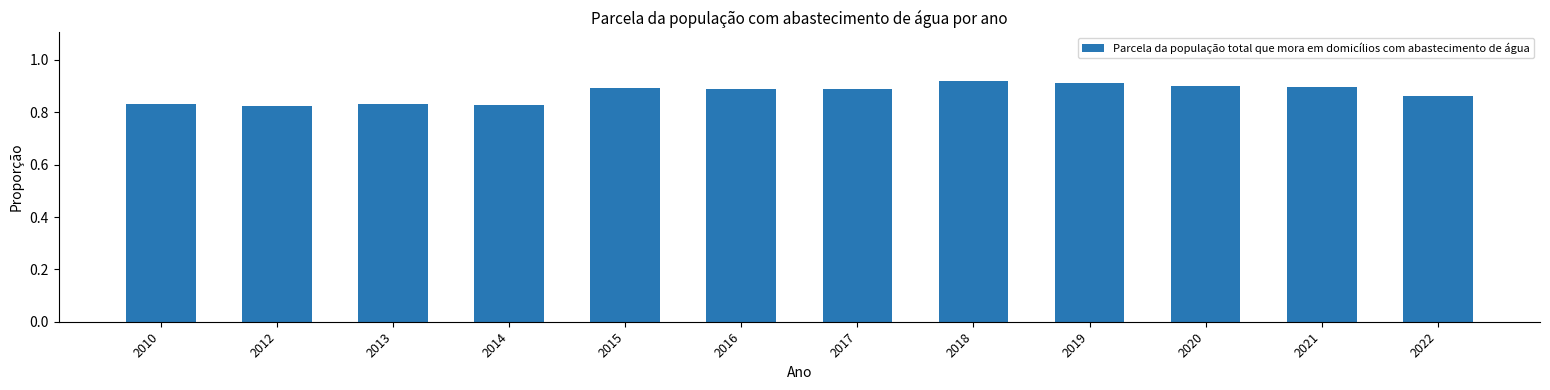

Is it true that the value at 2017 is 0.4?

False